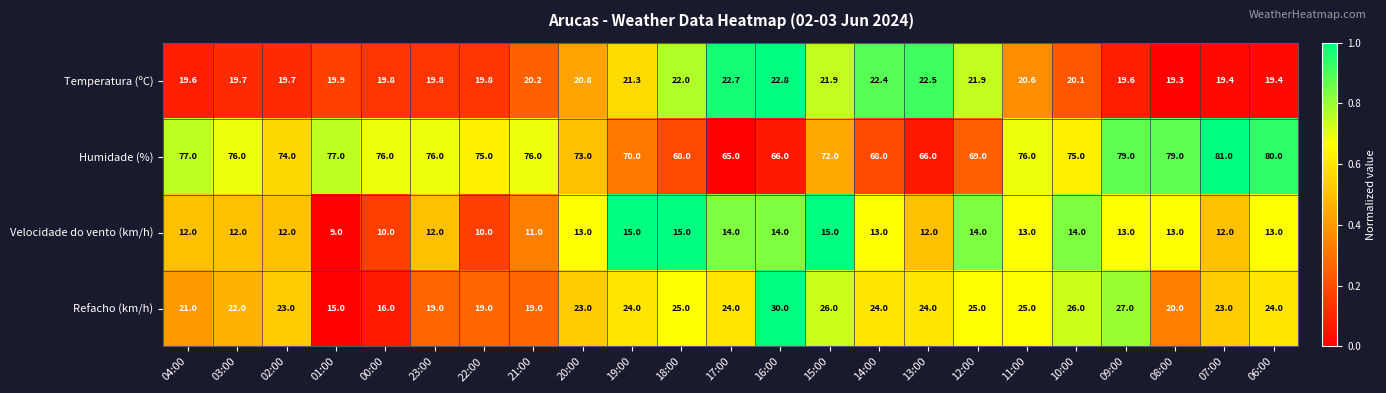

The Velocidade do vento (km/h) series shows 7.1 at 15:00. True or false?

False